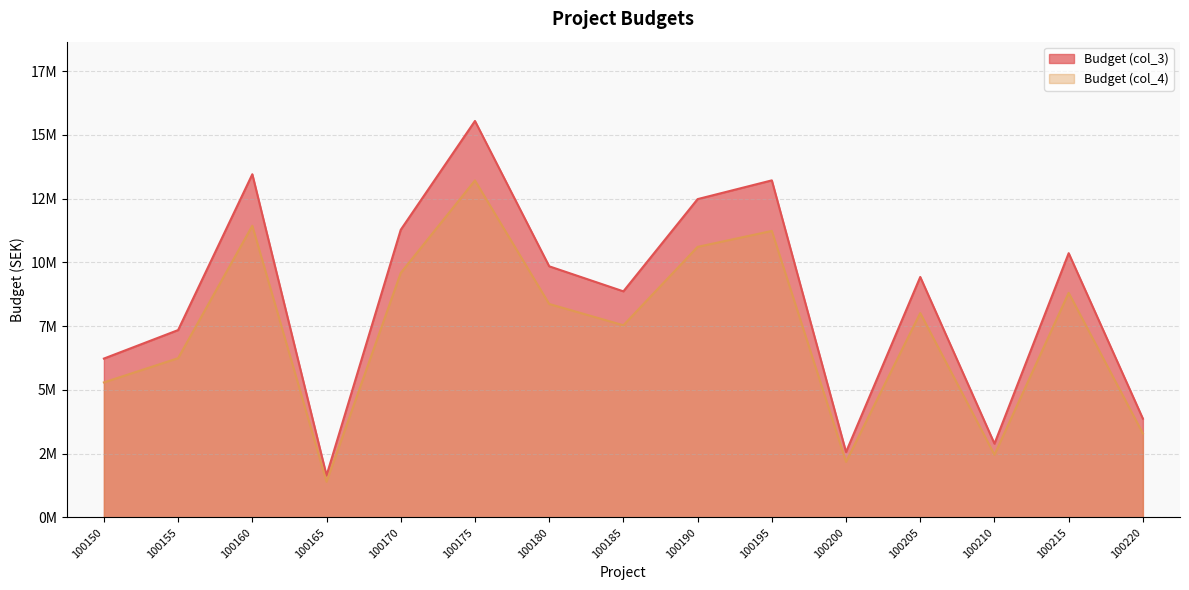

What is the difference between the second highest and minimum values in the Budget (col_4) series?

10035100